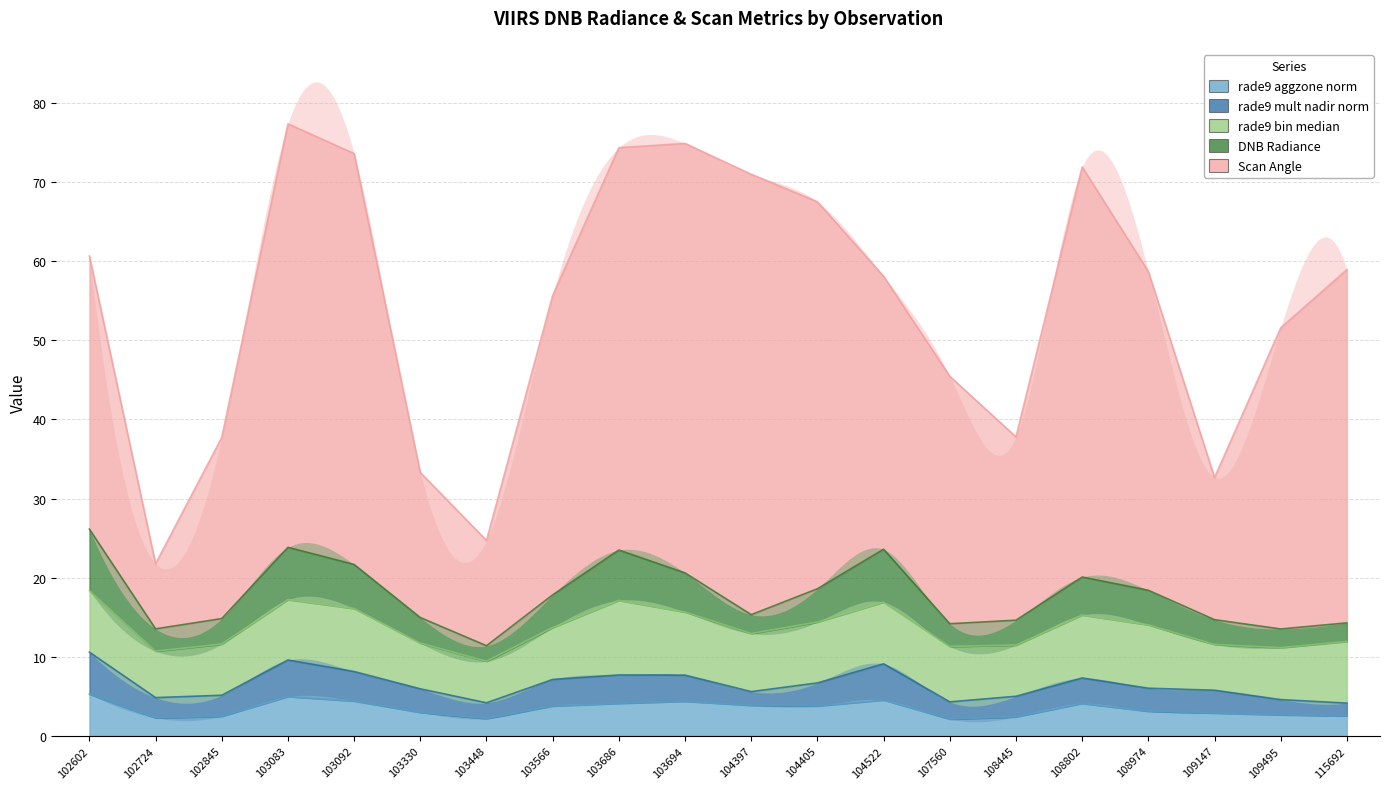

How many values in the dnbrad series exceed 17?

10